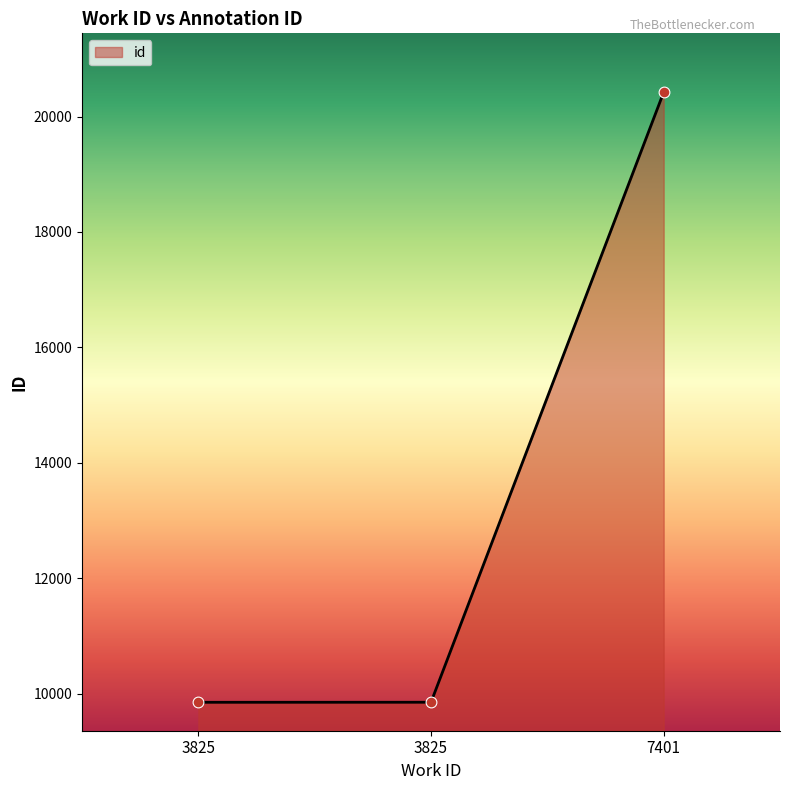

What is the change in value from 3825 to 3825?

+1